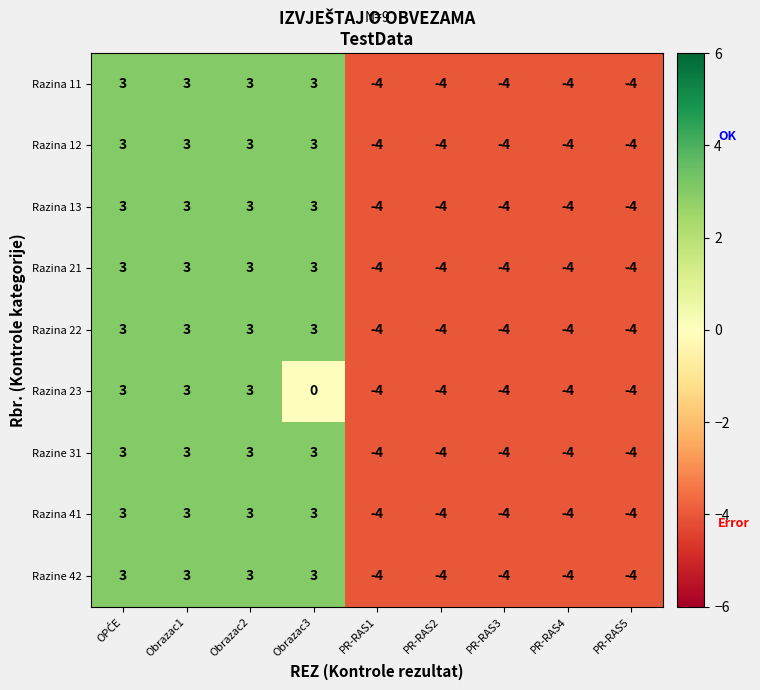

How many data points does each series have?

9